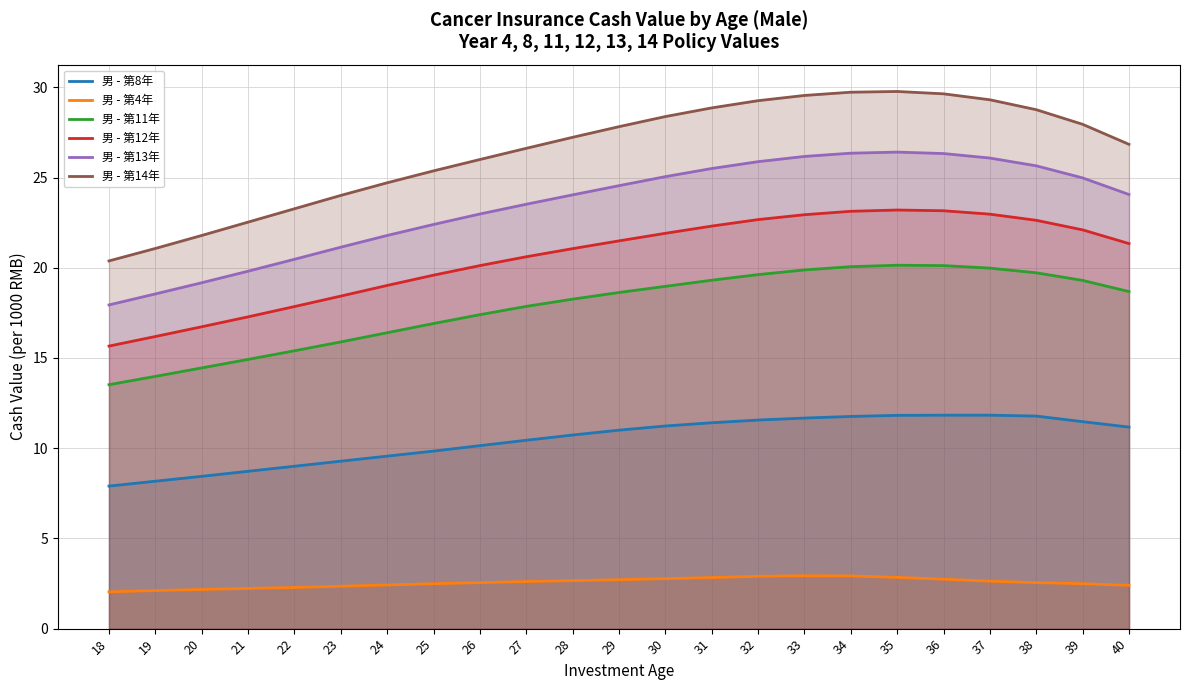

The 男 - 第13年 series shows 26.4 at 34. True or false?

True